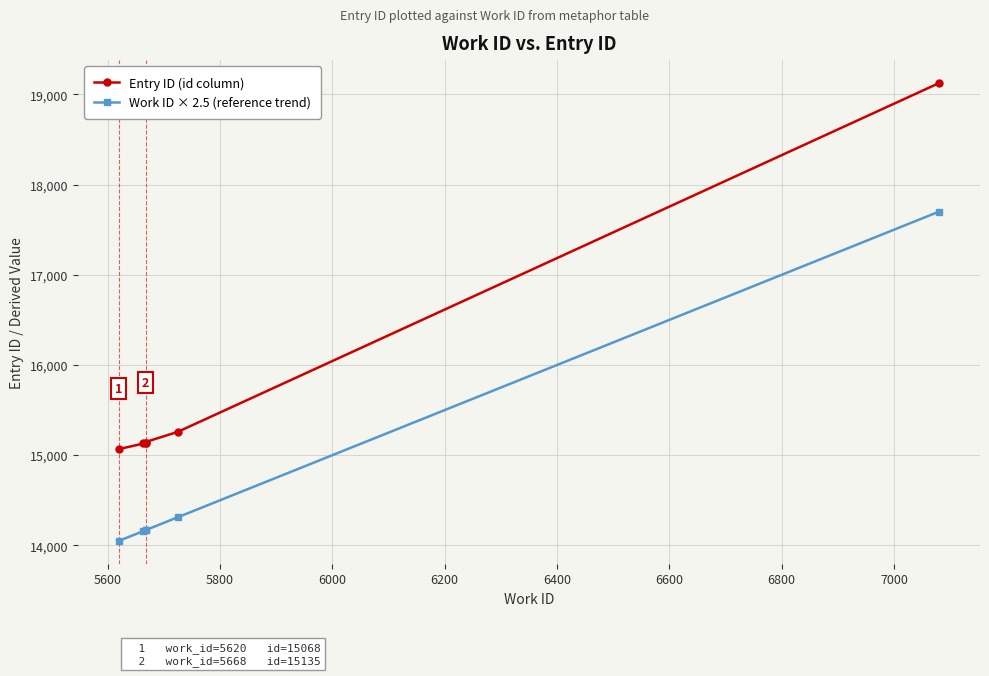

At how many categories does at least one series exceed 14872?

6